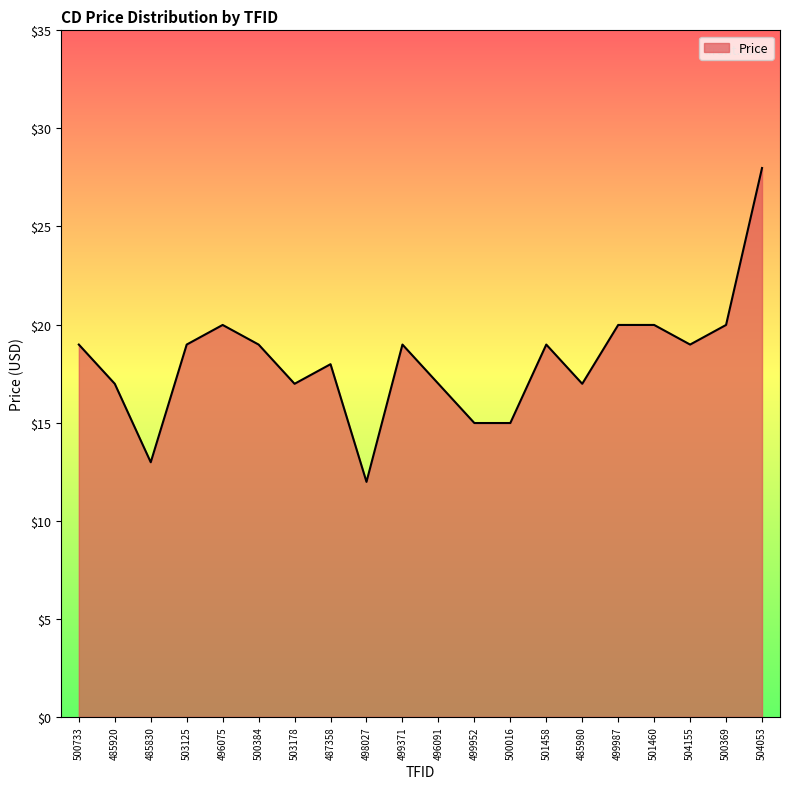

The value at 504053 is 28.0. True or false?

True